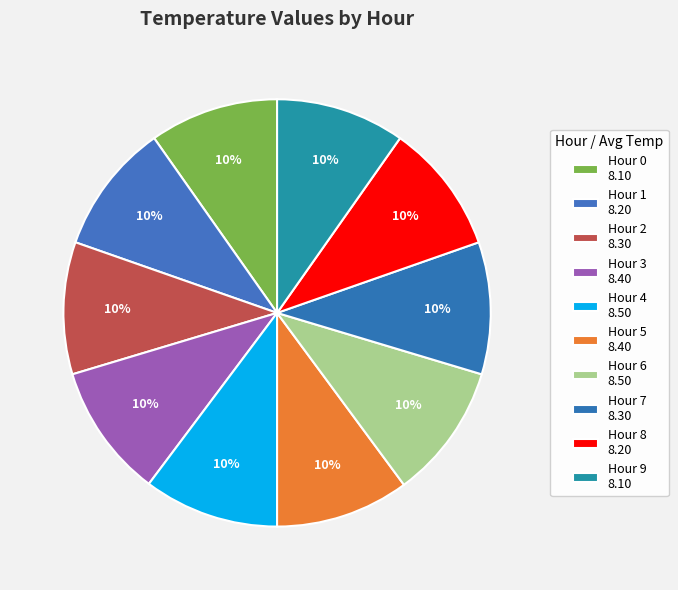

Is there a majority slice in this chart?

No